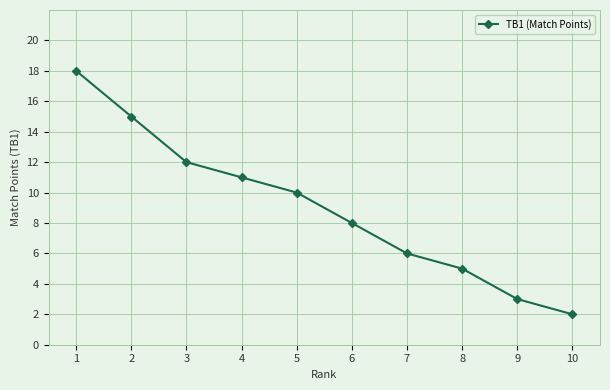

List the labels in order of value, smallest first.

10, 9, 8, 7, 6, 5, 4, 3, 2, 1